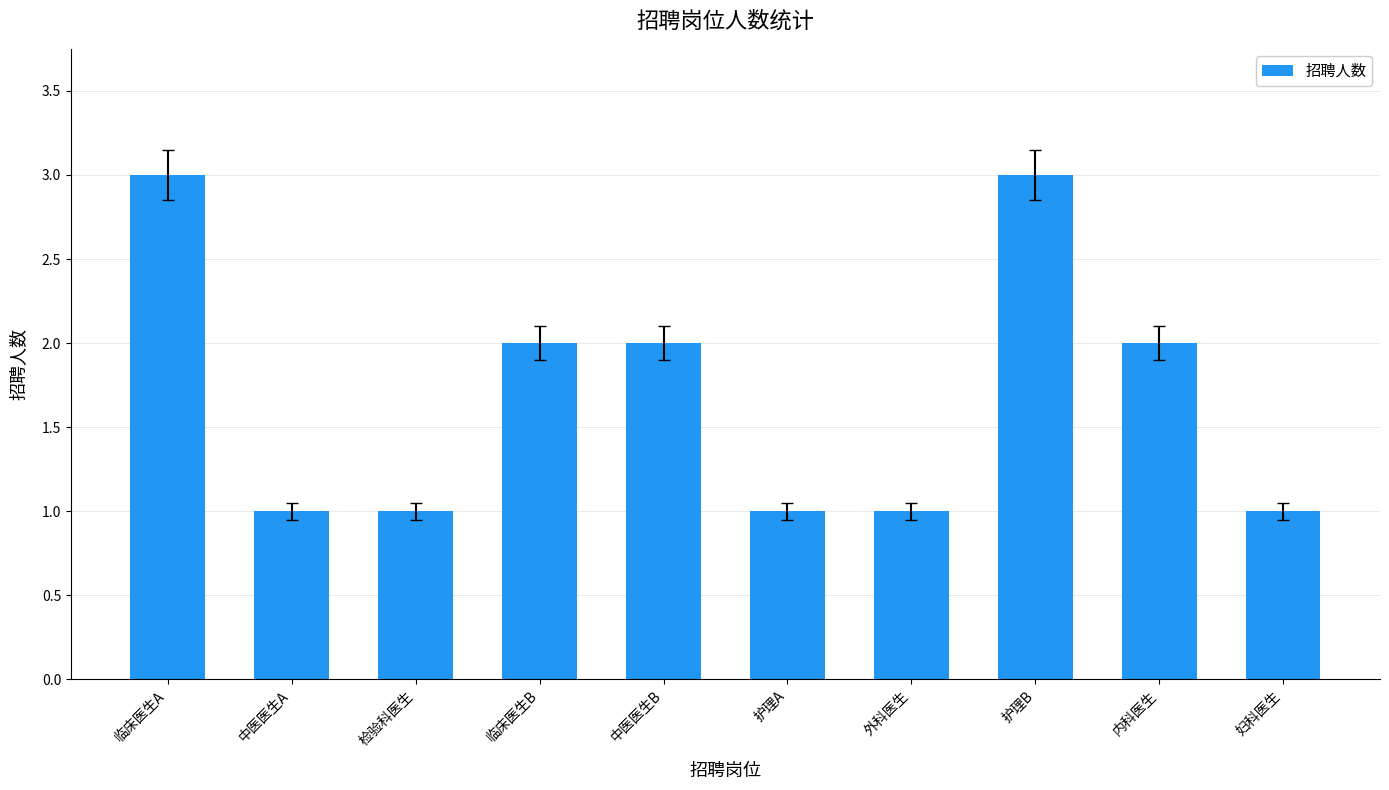

What is the label of the 7th bar from the left?

外科医生